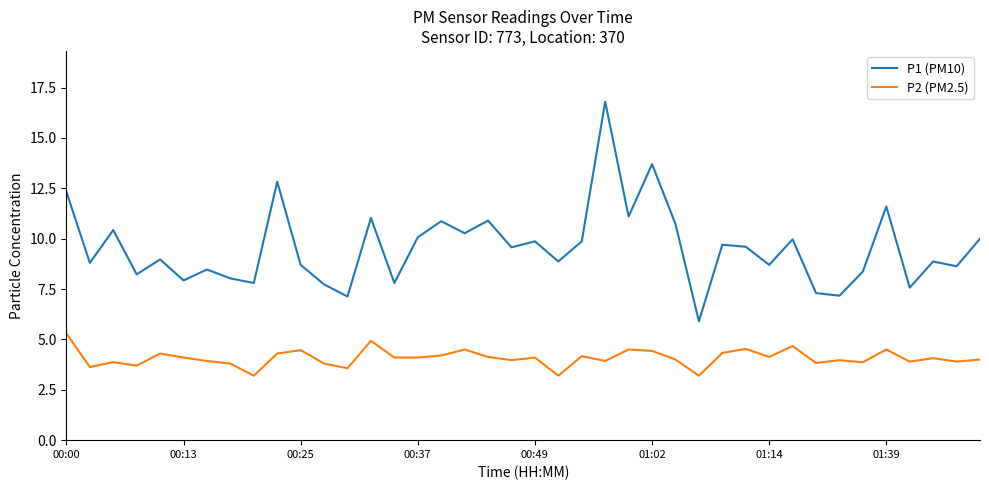

At how many categories does at least one series exceed 14?

1